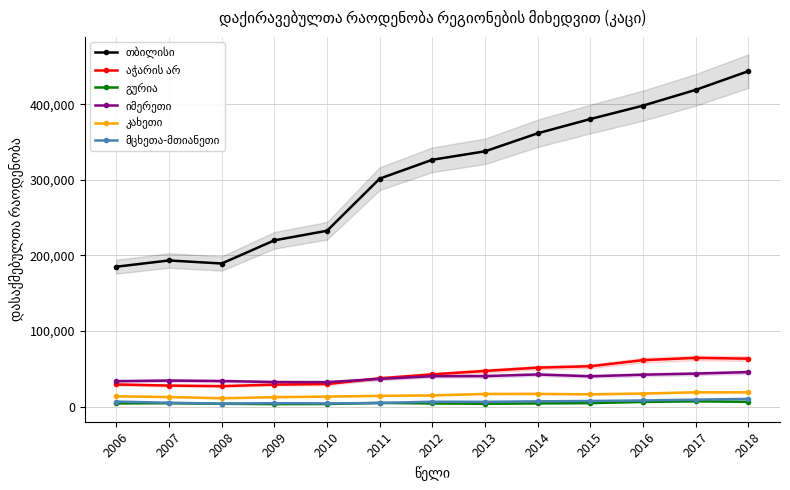

After their last crossing, which series has the higher values: იმერეთი or აჭარის არ?

აჭარის არ